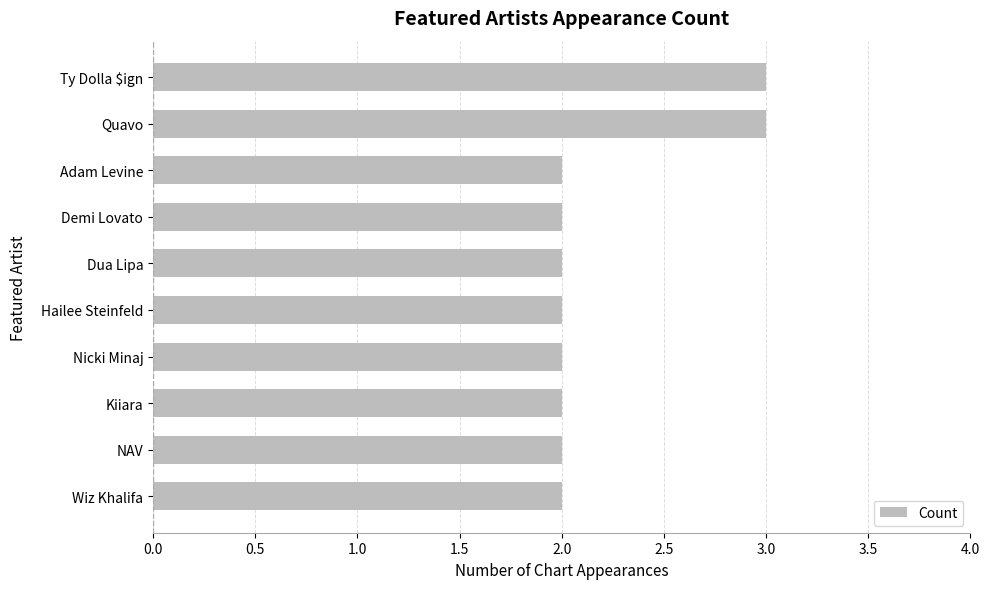

What is the sum of all values?

22